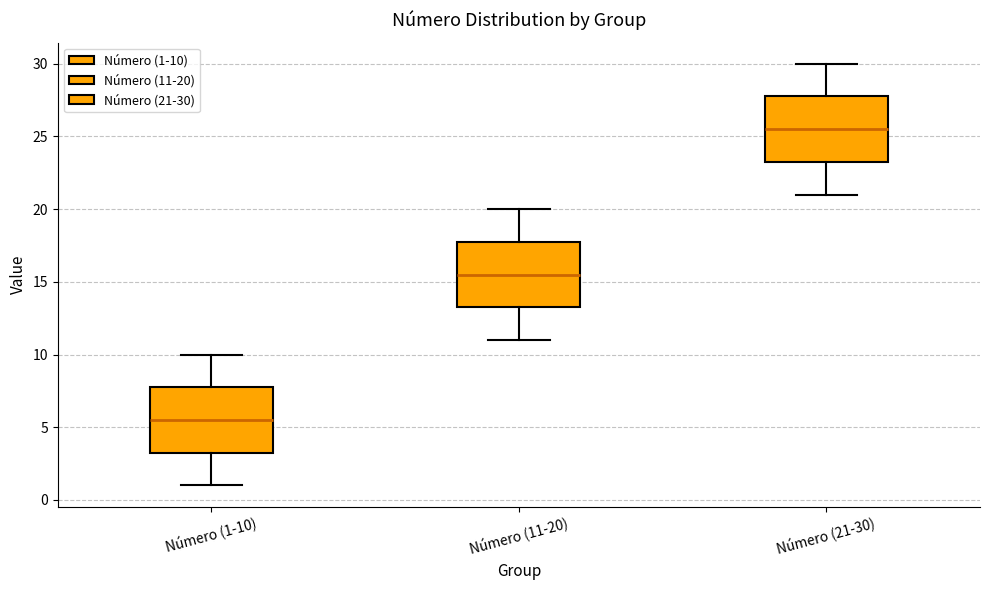

Reading left to right, transcribe this box plot: for each box, give where its median line is, the range the box spans, and where its two whiskers end, as read against the y-axis. The values are not printed on the chart, so give them approximately, as read against the axis.

Número (1-10): median 5.5, box 3.5 to 8.0, whiskers 1.0 to 10.0
Número (11-20): median 15.5, box 13.5 to 18.0, whiskers 11.0 to 20.0
Número (21-30): median 25.5, box 23.5 to 28.0, whiskers 21.0 to 30.0